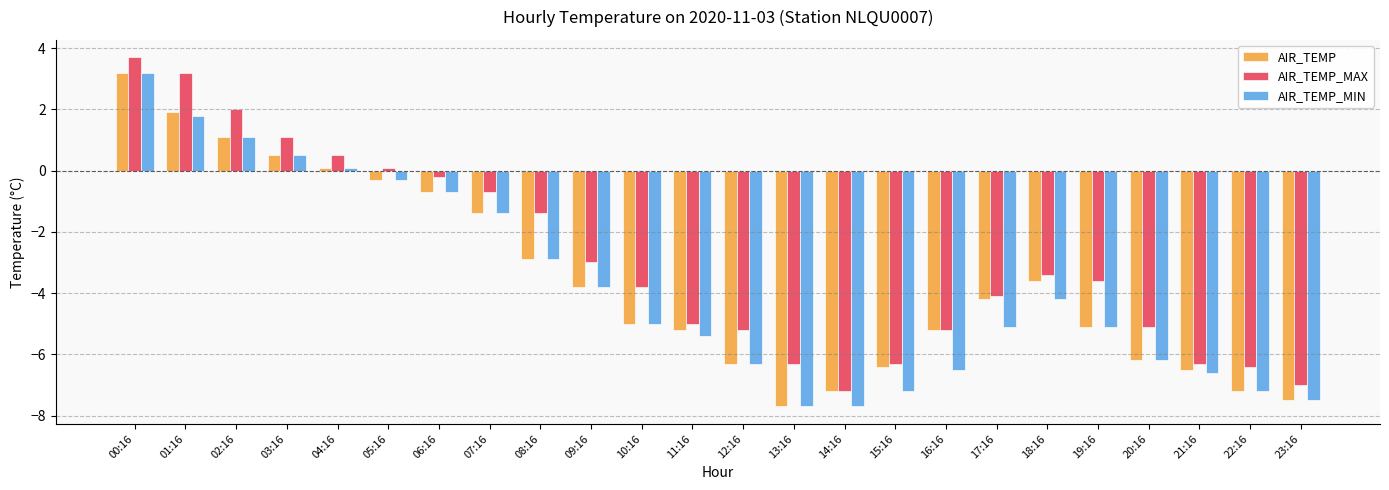

How many data points does each series have?

24